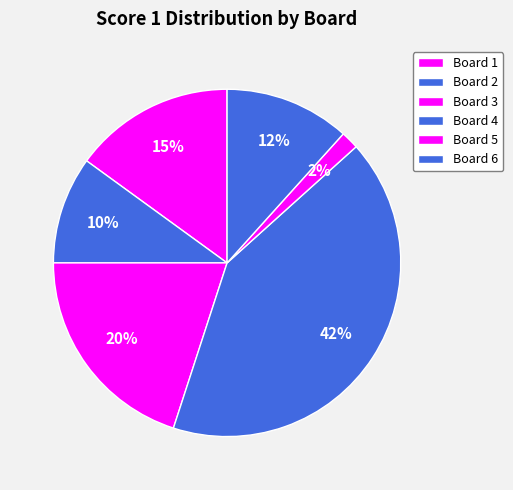

What percentage is the Board 5 slice, to the nearest percent?

2%